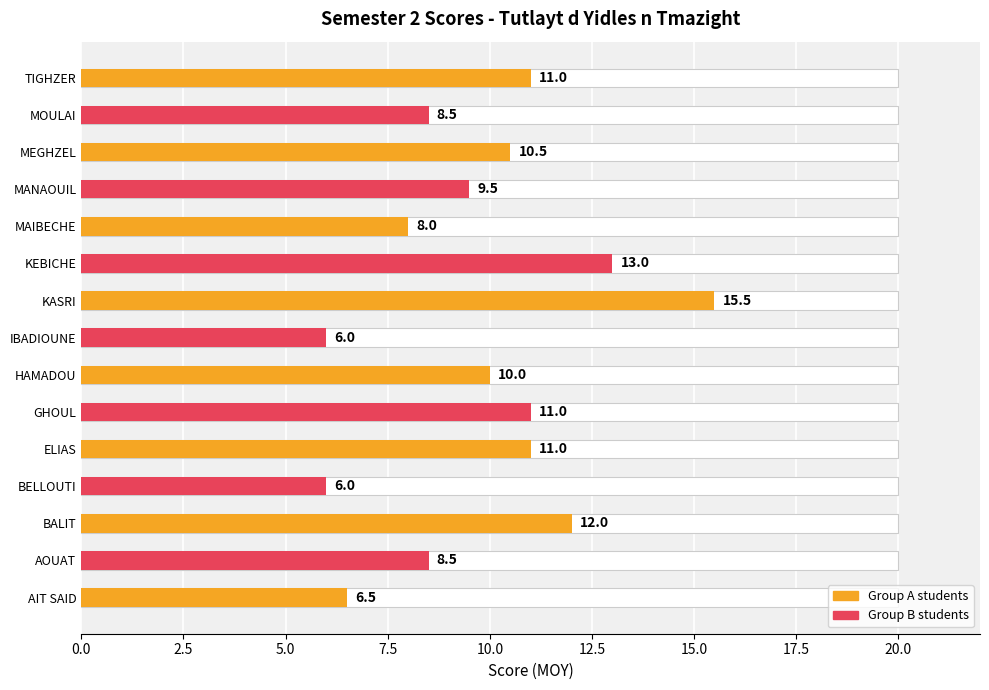

Are the bars horizontal?

Yes